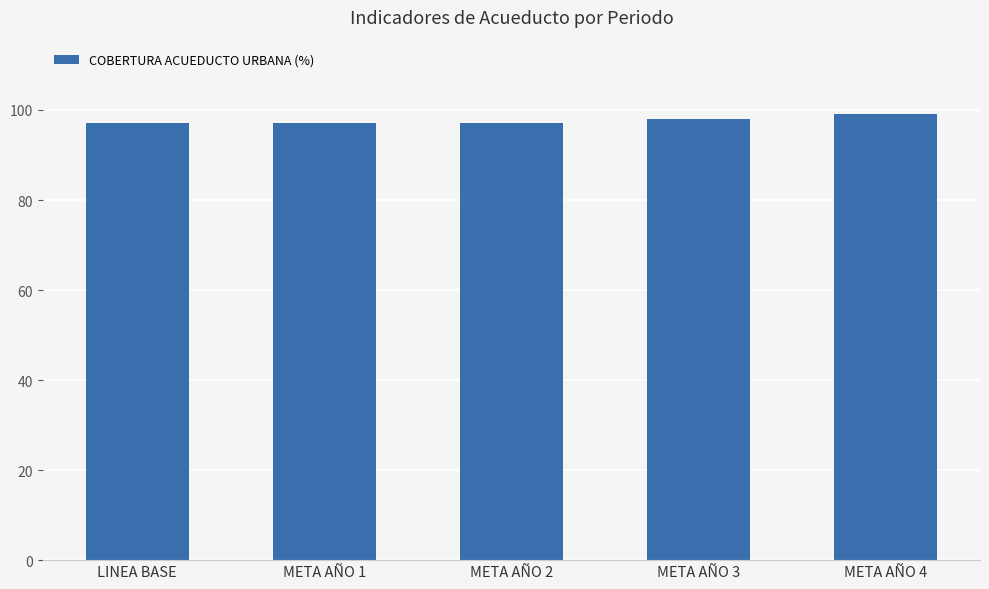

Are the bars grouped side by side (vs. stacked)?

No